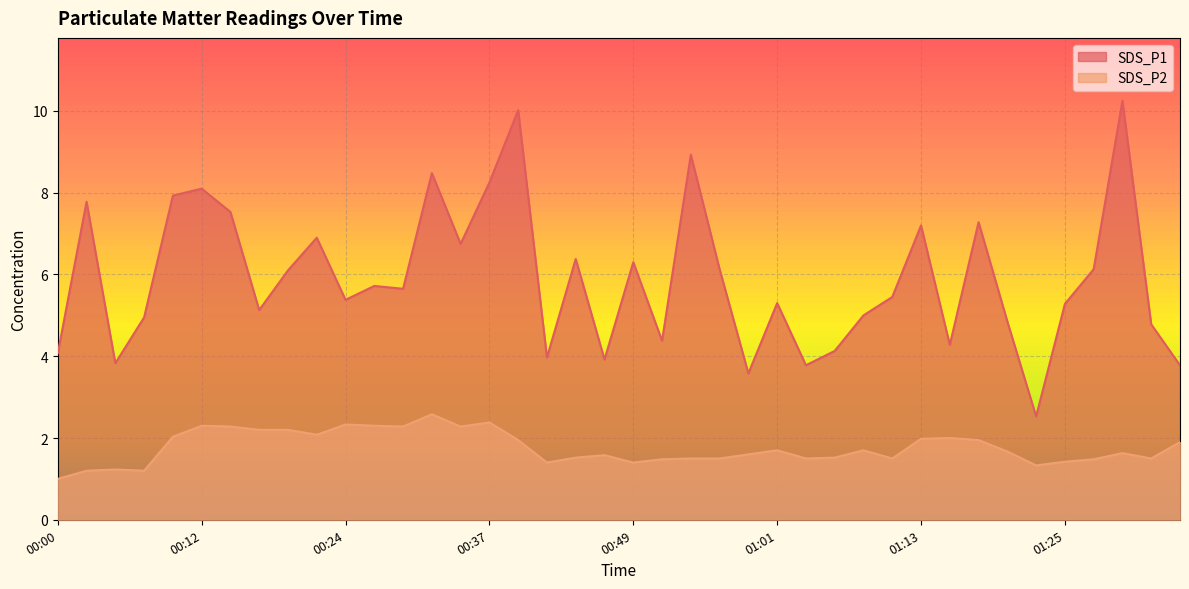

What is the sum of all SDS_P1 values?

236.2